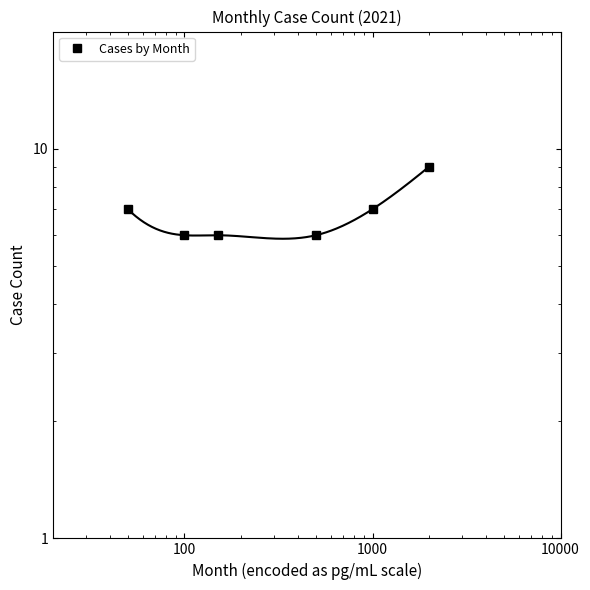

What is the sum of all values?

41